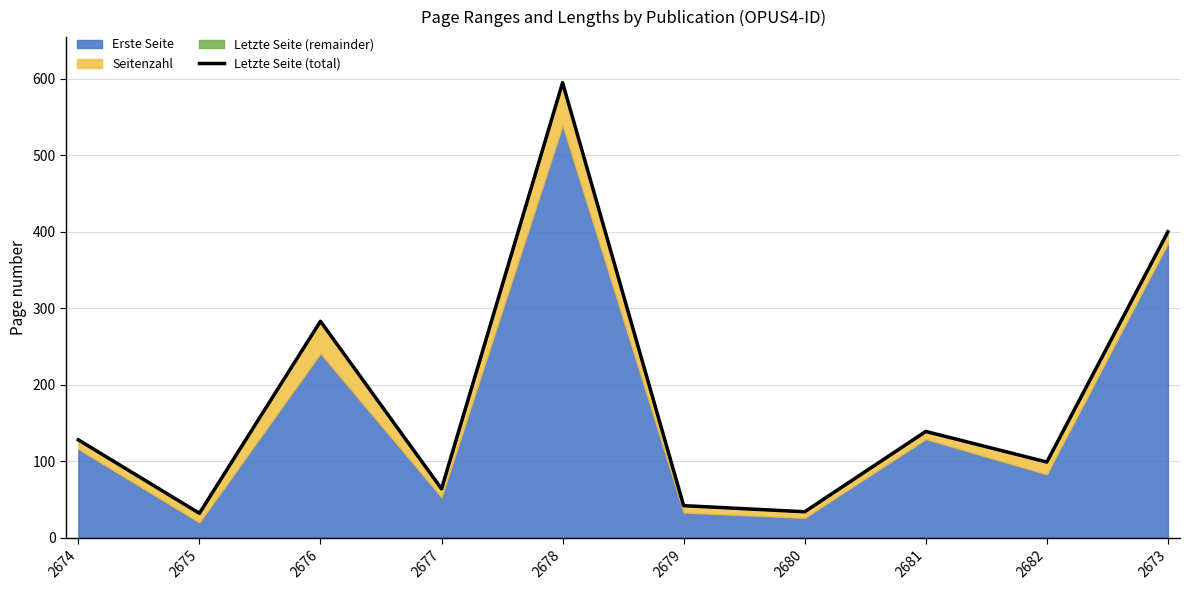

The value at 2675 is 13. True or false?

False